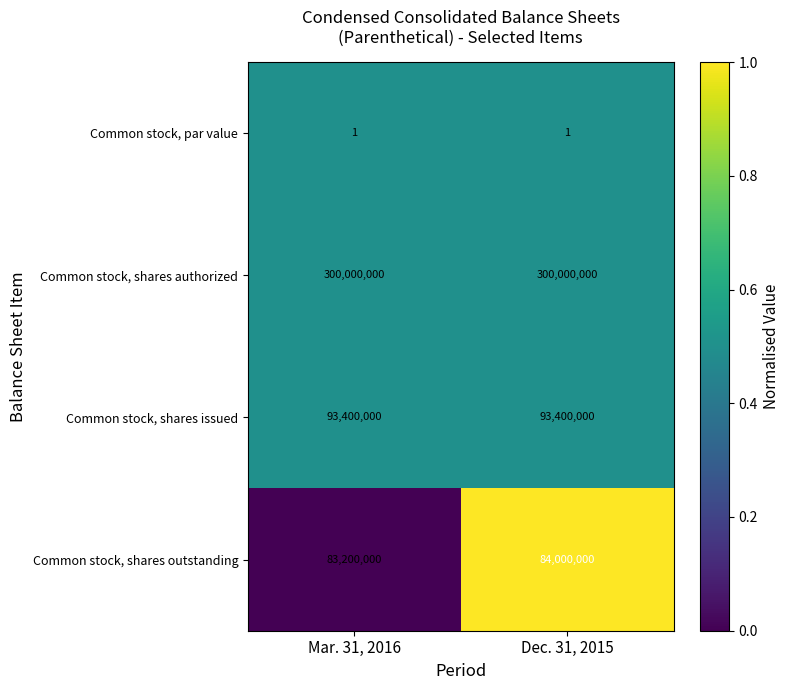

Which series has the largest total across all categories?

Common stock, shares authorized